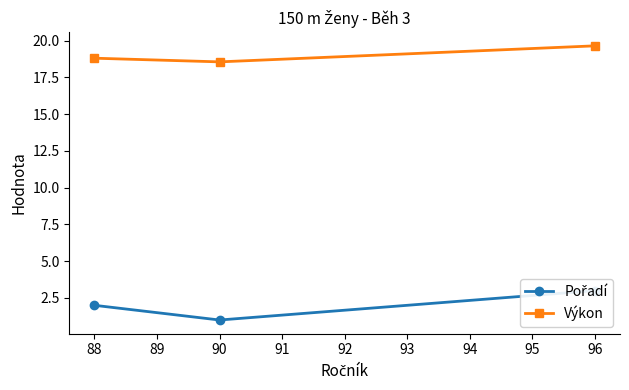

At which label does Výkon reach its peak?

96